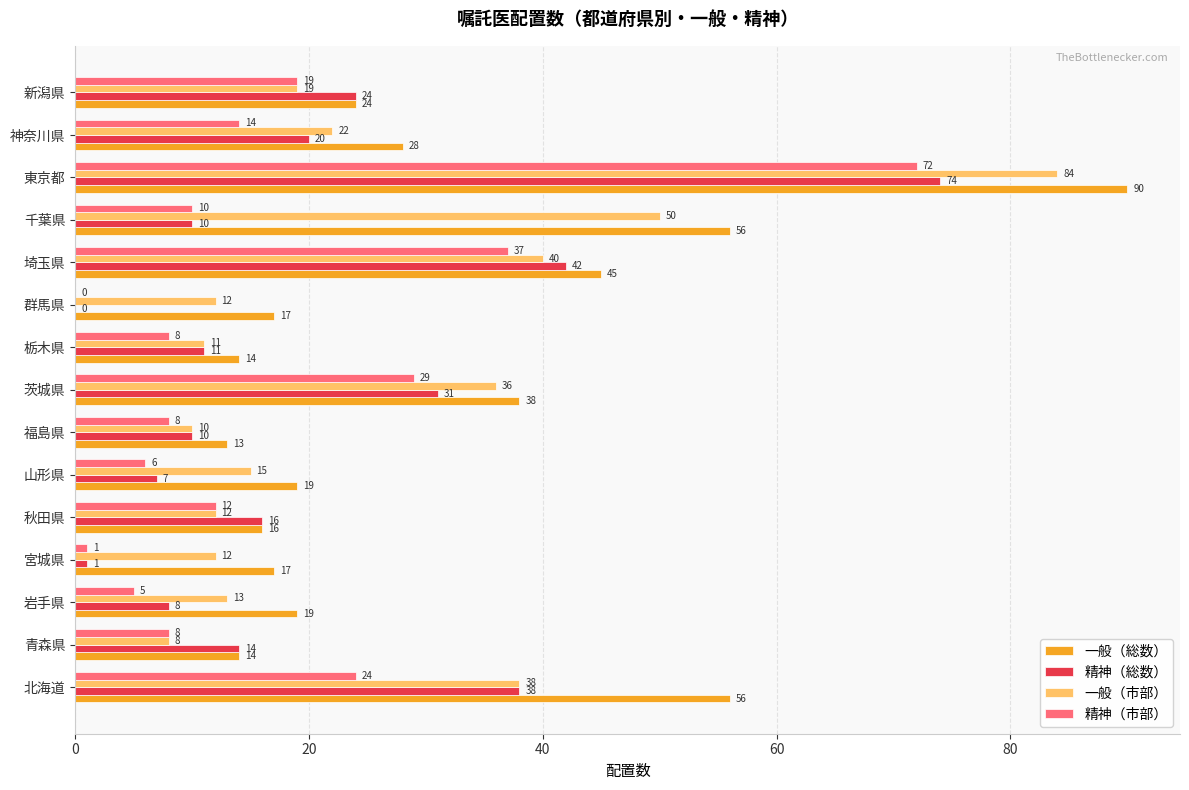

Where is 精神（総数） nearest to the value 37?

北海道